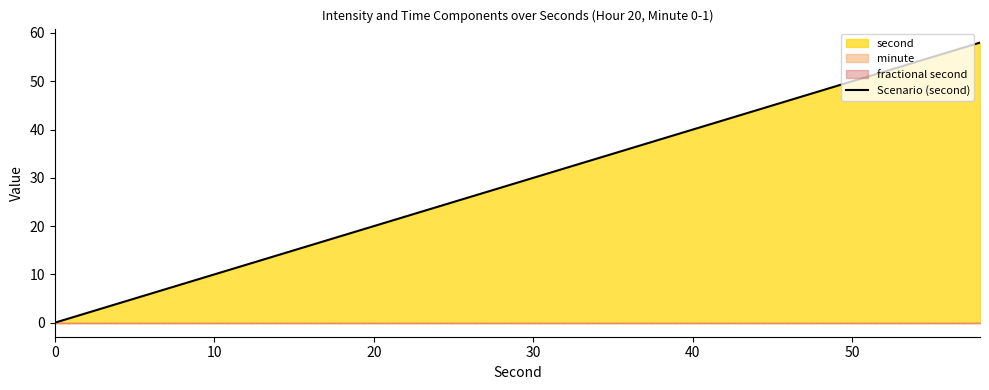

The Scenario (second) series shows 31 at 20. True or false?

False